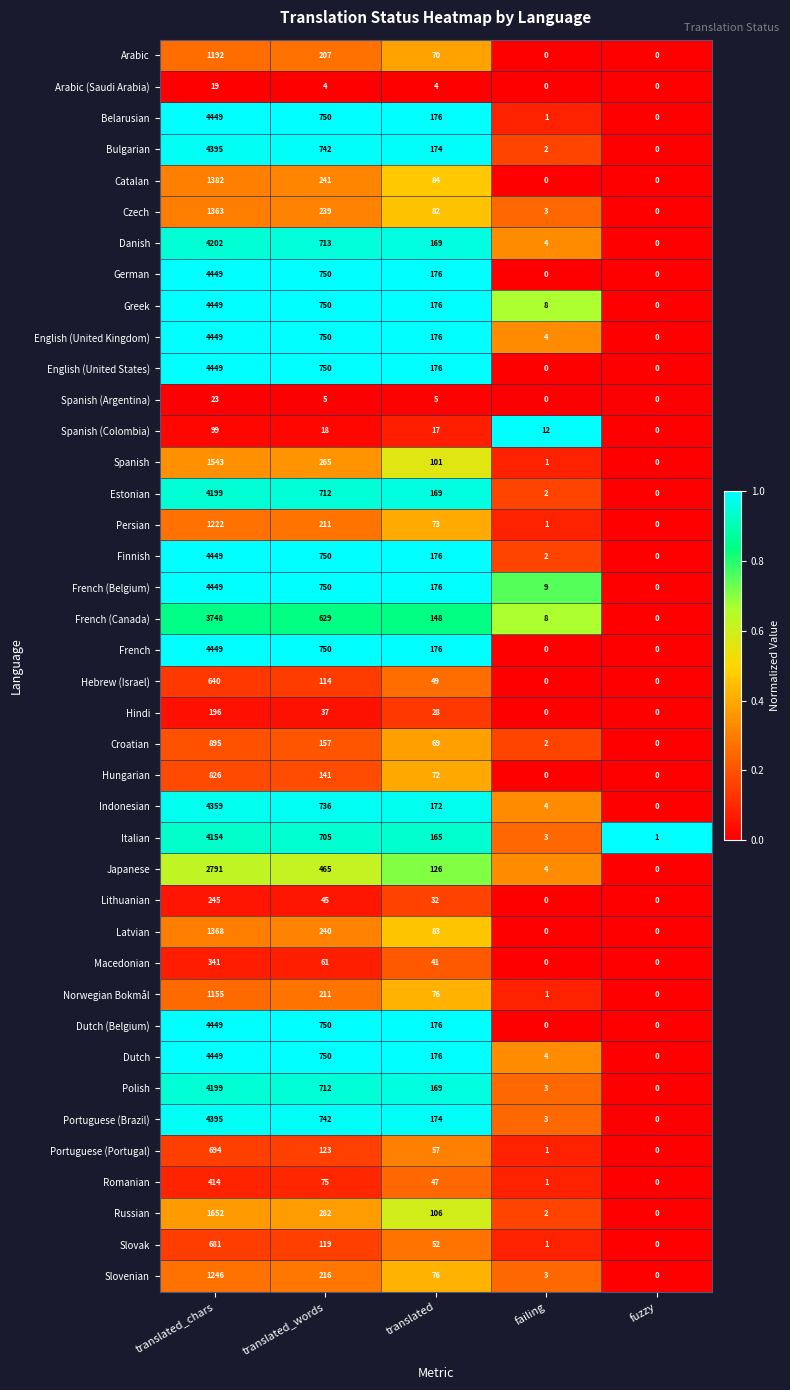

Which label corresponds to the largest value in the chart?

translated_chars